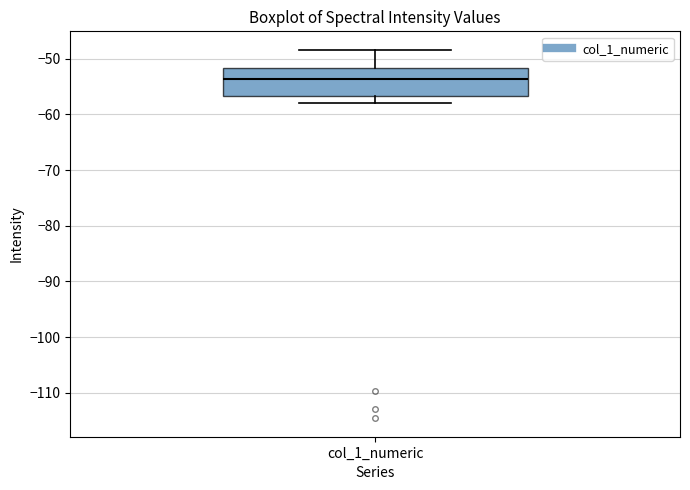

Transcribe this box plot: give where the median line is, the range the box spans, and where the two whiskers end, as read against the y-axis. The values are not printed on the chart, so give them approximately, as read against the axis.

median -54, box -57 to -52, whiskers -58 to -48